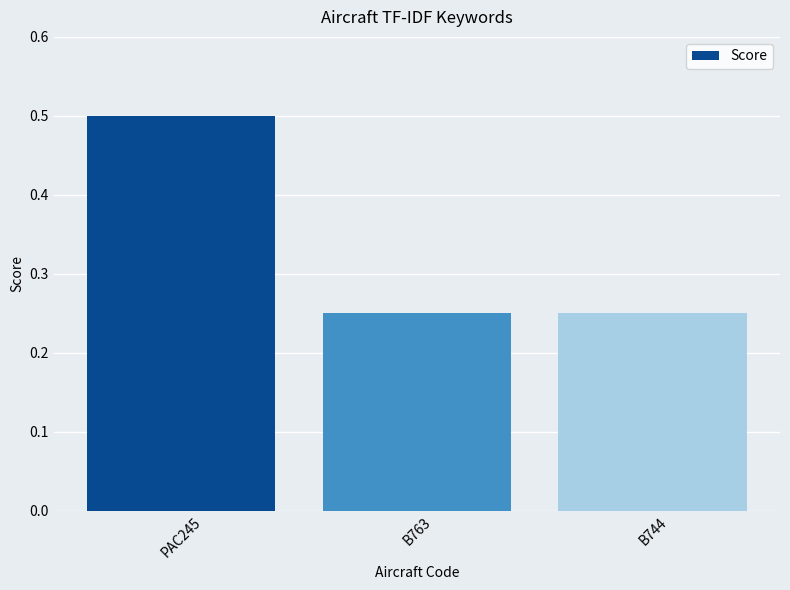

Which has a higher value, B744 or PAC245?

PAC245